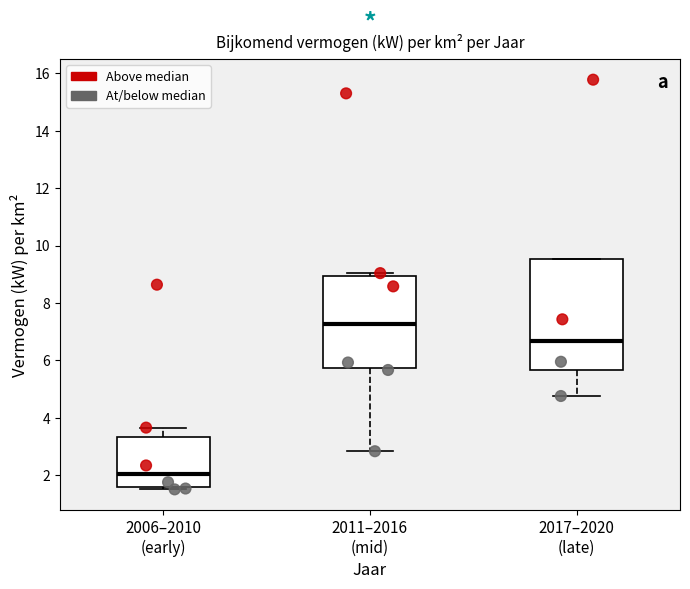

Which box has the highest median line?

2011–2016 (mid)